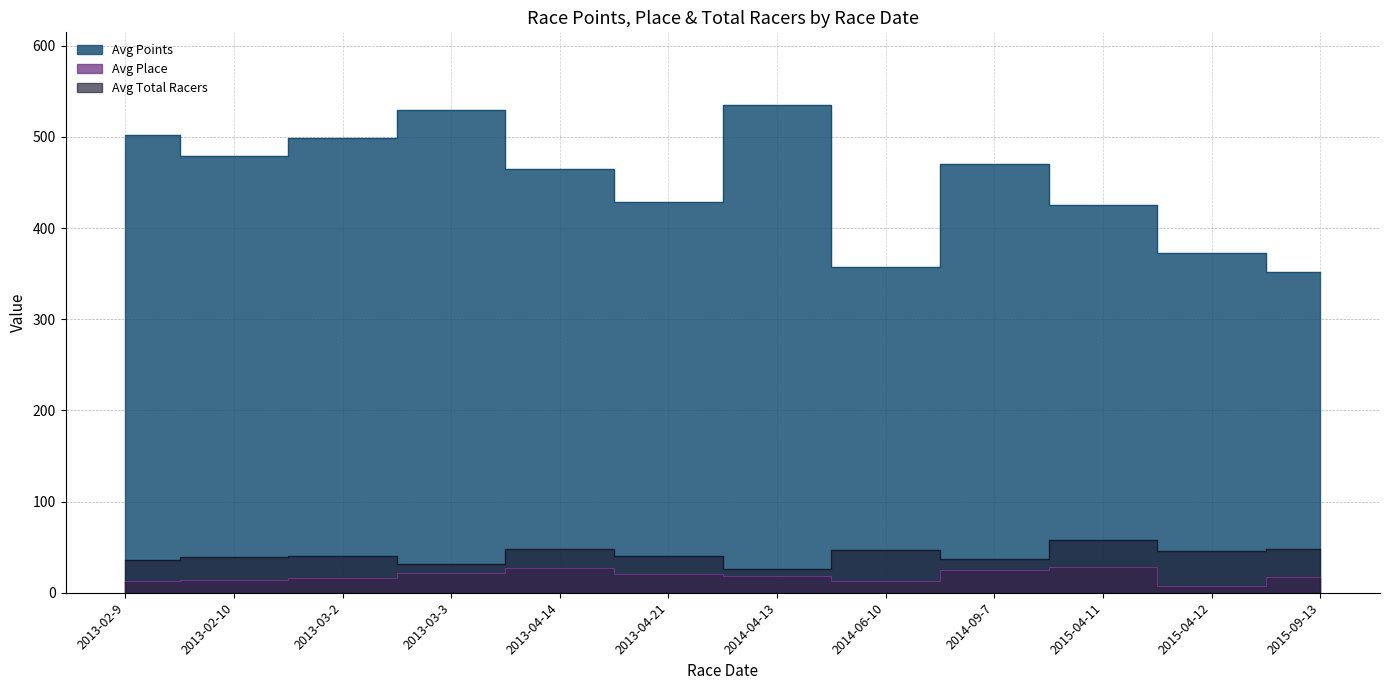

What is the label of the 2nd point from the right?

2015-04-12